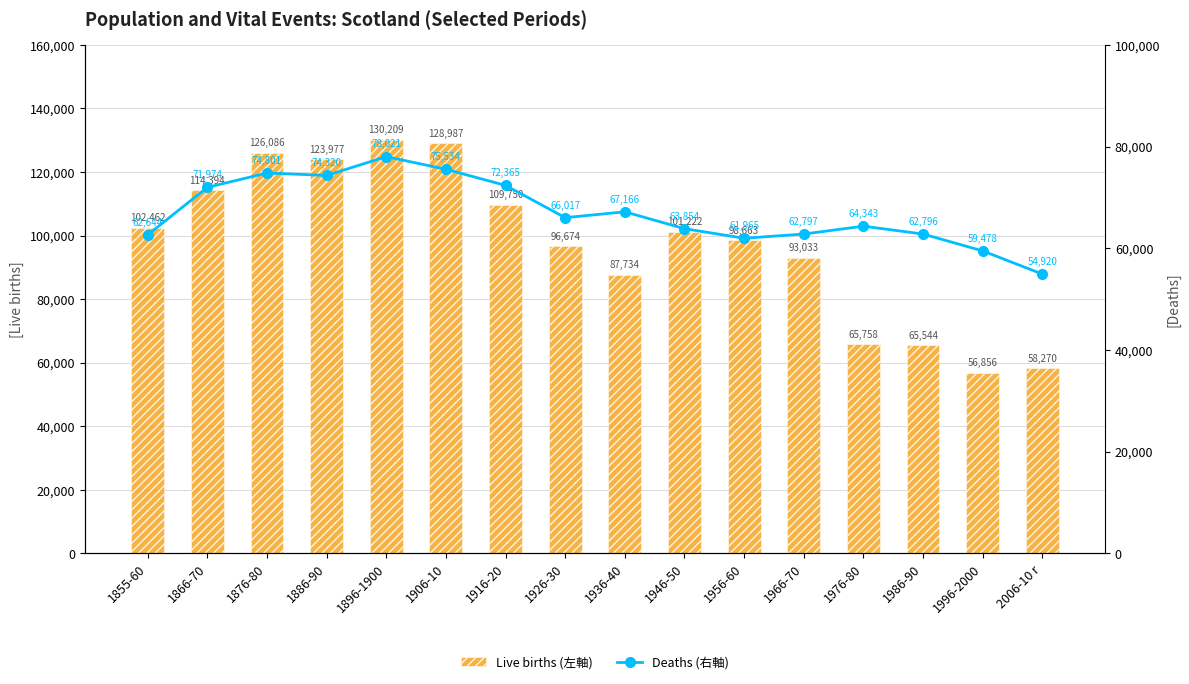

Reading right to left, list all the values displayed in this chart.

Live births (左軸): 2006-10 r=58270	1996-2000=56856	1986-90=65544	1976-80=65758	1966-70=93033	1956-60=98663	1946-50=101222	1936-40=87734	1926-30=96674	1916-20=109750	1906-10=128987	1896-1900=130209	1886-90=123977	1876-80=126086	1866-70=114394	1855-60=102462
Deaths (右軸): 2006-10 r=54920	1996-2000=59478	1986-90=62796	1976-80=64343	1966-70=62797	1956-60=61965	1946-50=63854	1936-40=67166	1926-30=66017	1916-20=72365	1906-10=75534	1896-1900=78021	1886-90=74320	1876-80=74801	1866-70=71974	1855-60=62644